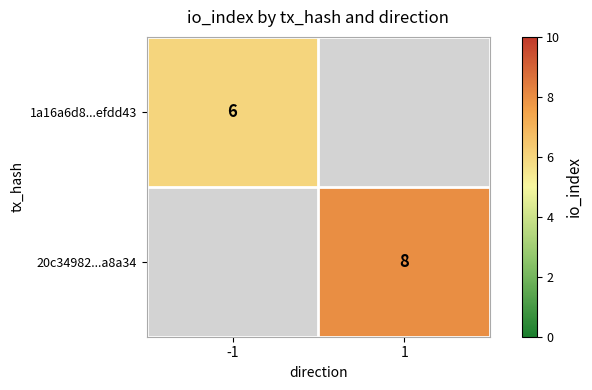

Is it true that 1a16a6d8...efdd43 equals 3.2 at -1?

False